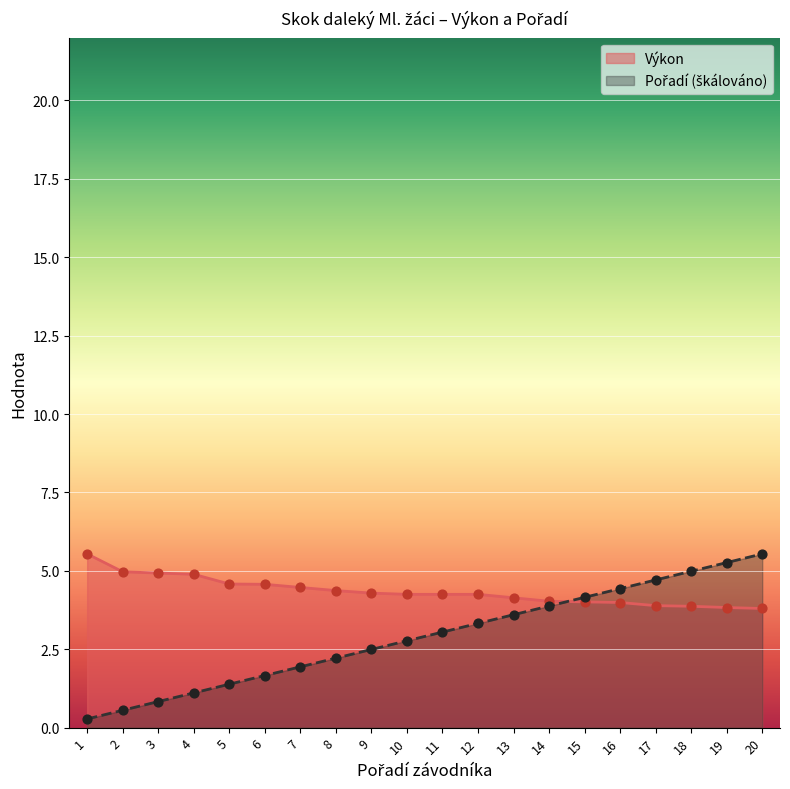

Is the value of Výkon at 11 greater than the value of Pořadí at 5?

Yes